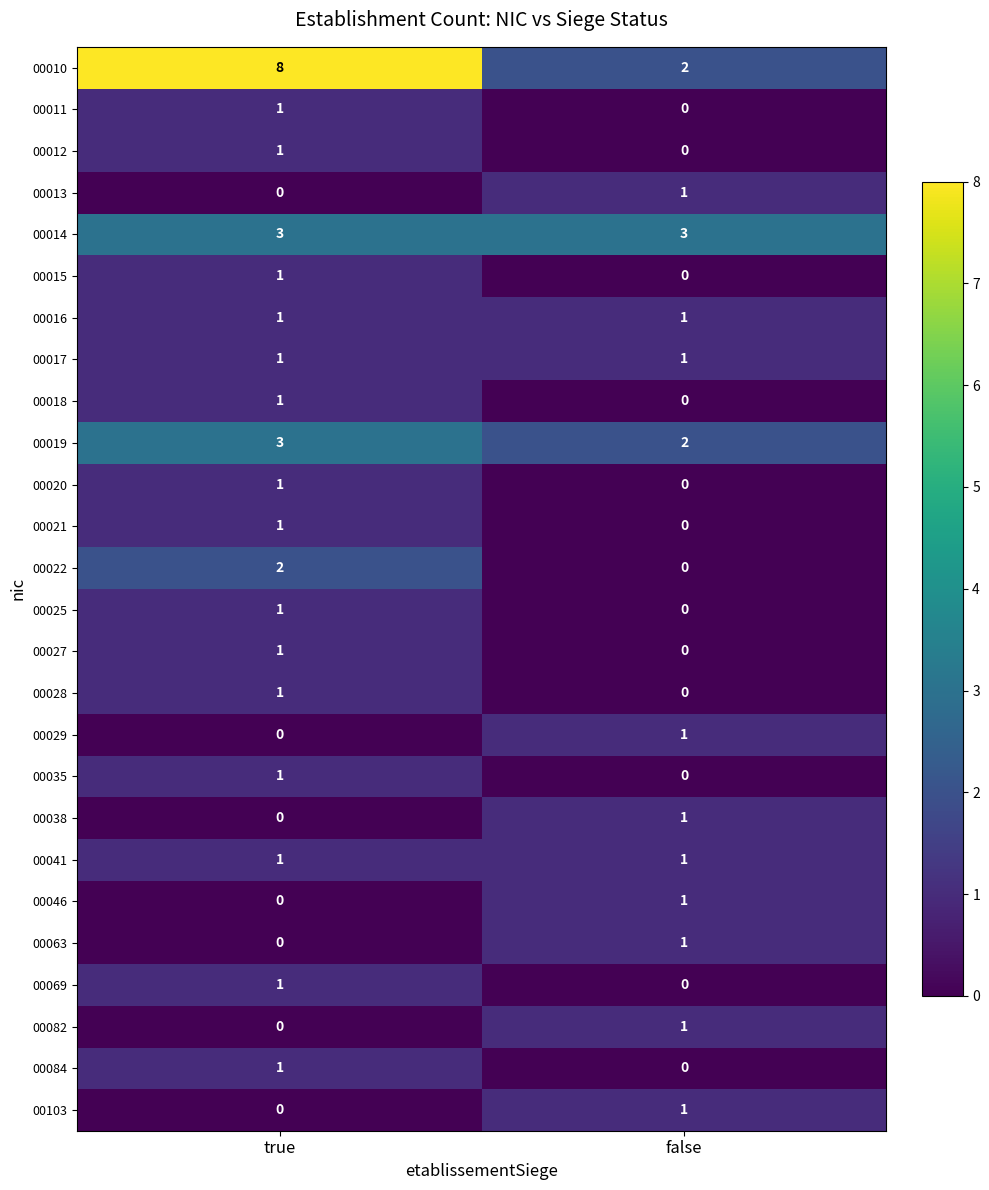

Which series has the largest range (max minus min)?

00010